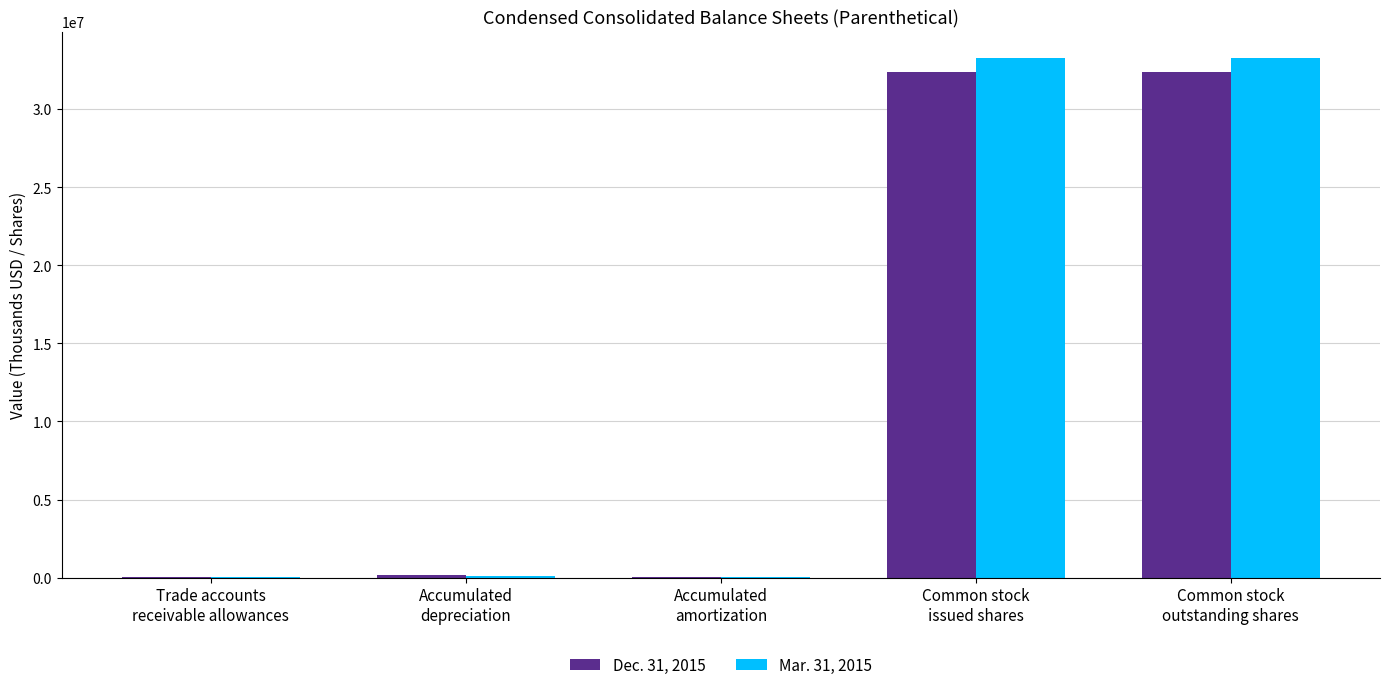

What is the greatest value displayed?

33292000